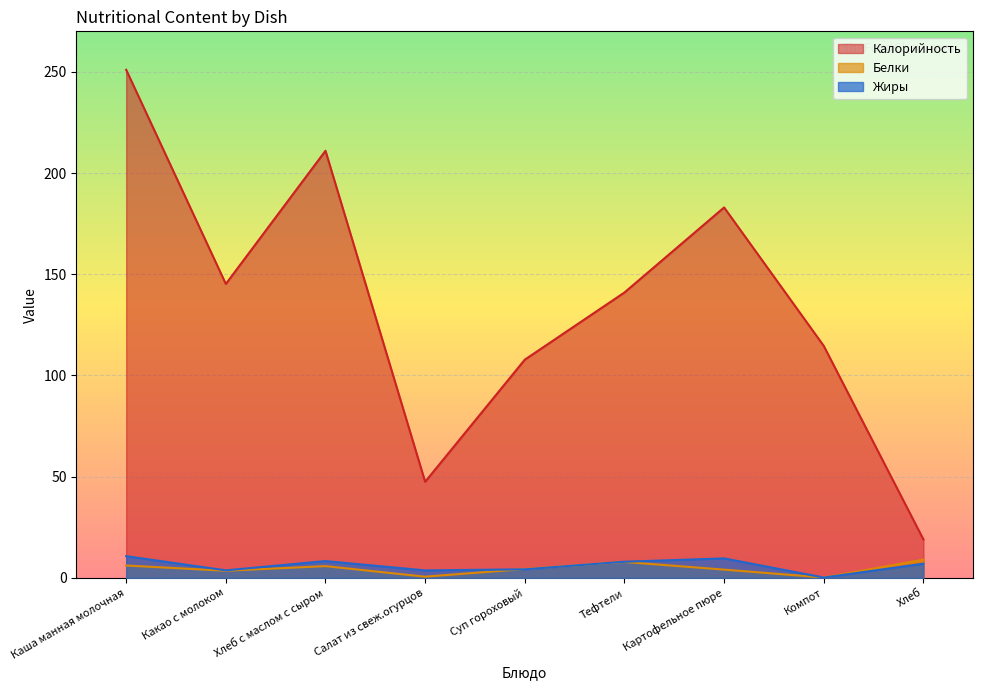

True or false: Калорийность has more than 2 interior local peaks.

False